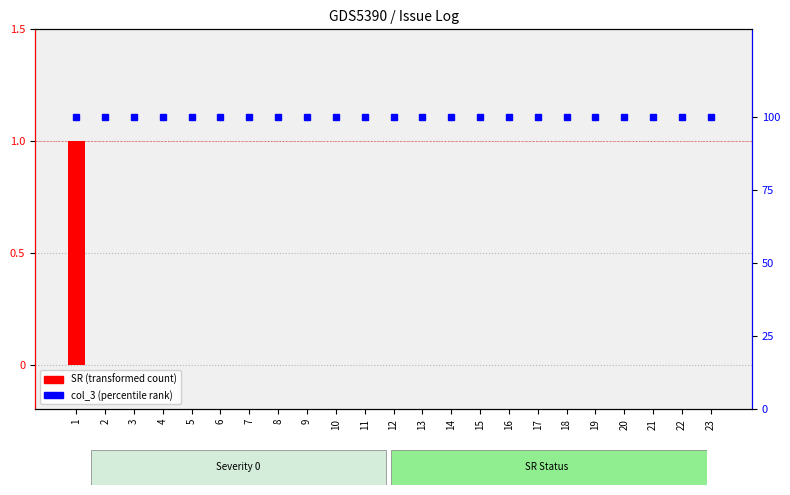

Rank the categories by col_3 (percentile rank) value from lowest to highest.

1, 2, 3, 4, 5, 6, 7, 8, 9, 10, 11, 12, 13, 14, 15, 16, 17, 18, 19, 20, 21, 22, 23